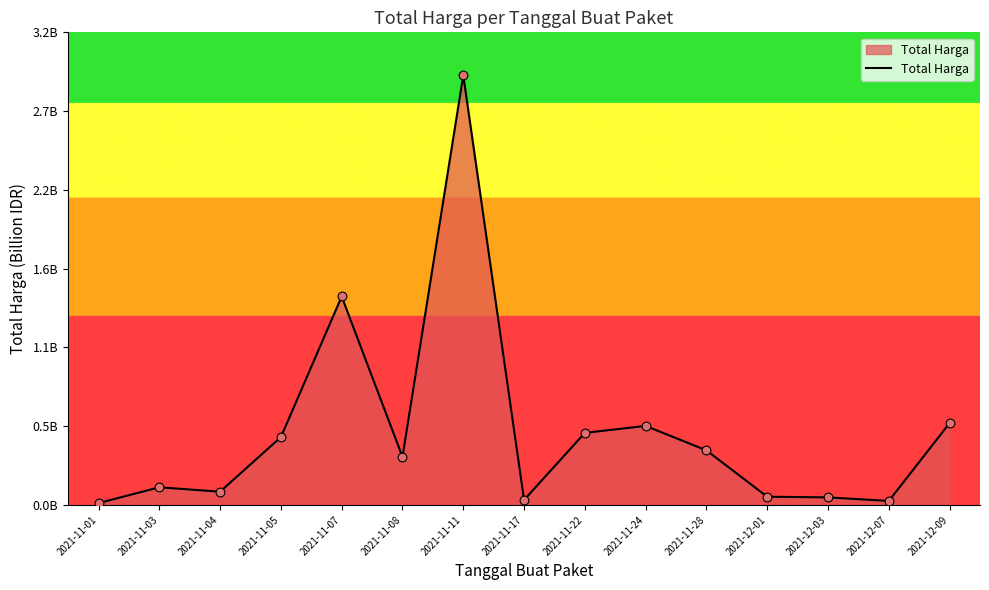

Which has a higher value, 2021-11-03 or 2021-11-05?

2021-11-05